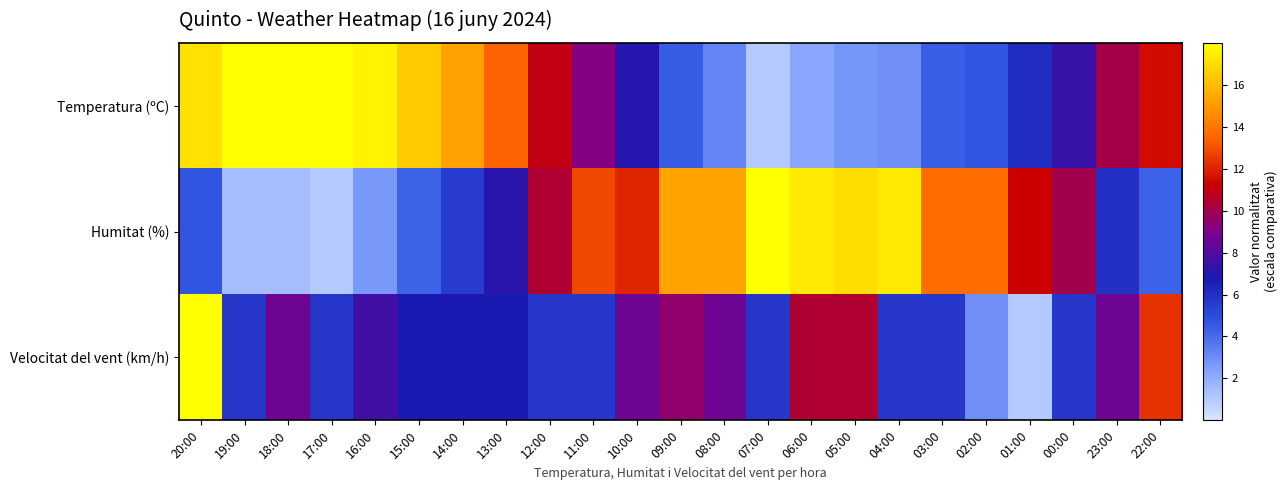

Which label corresponds to the largest value in the chart?

19:00